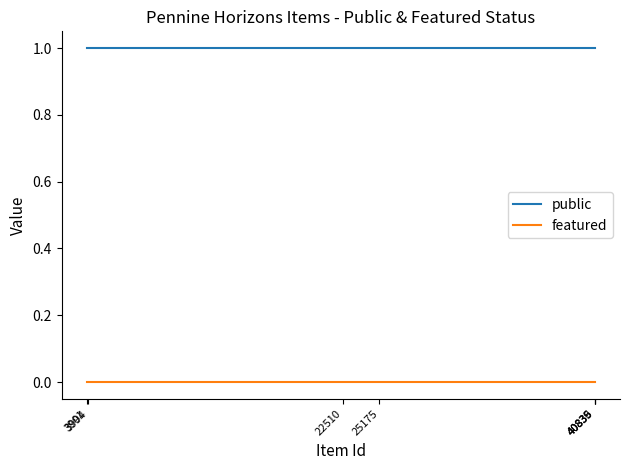

List the labels in order of featured value, largest first.

40839, 40836, 40835, 25175, 22510, 3994, 3901